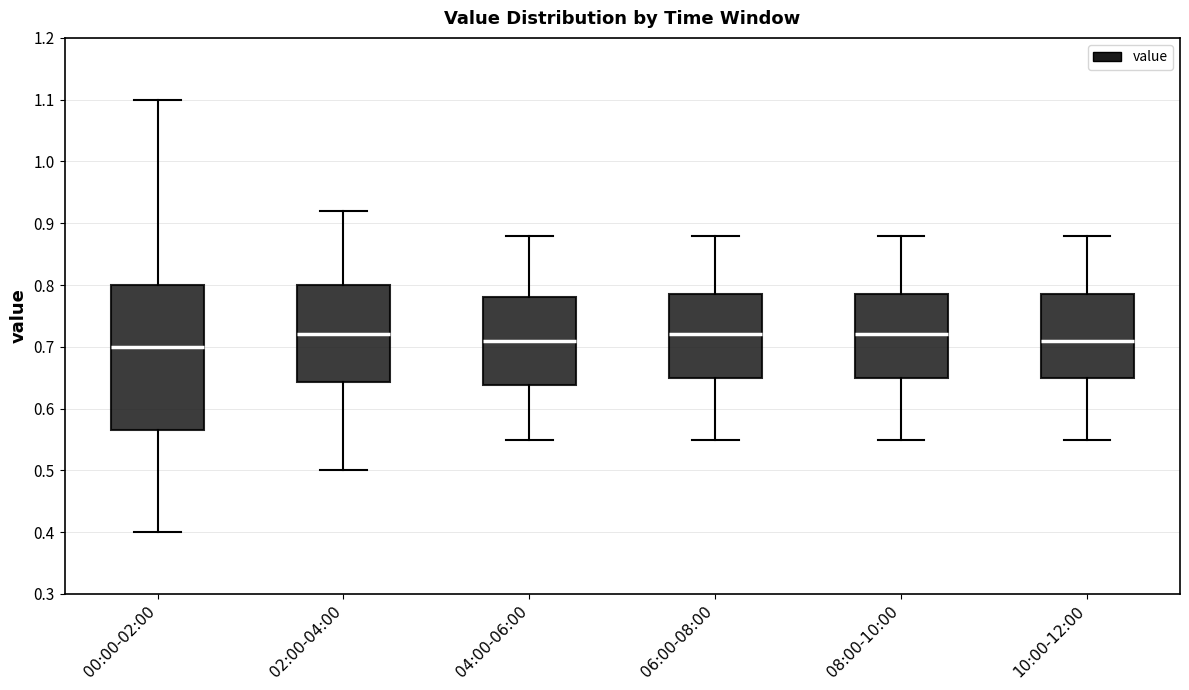

Comparing the boxes themselves (not the whiskers), which one is the tallest?

00:00-02:00